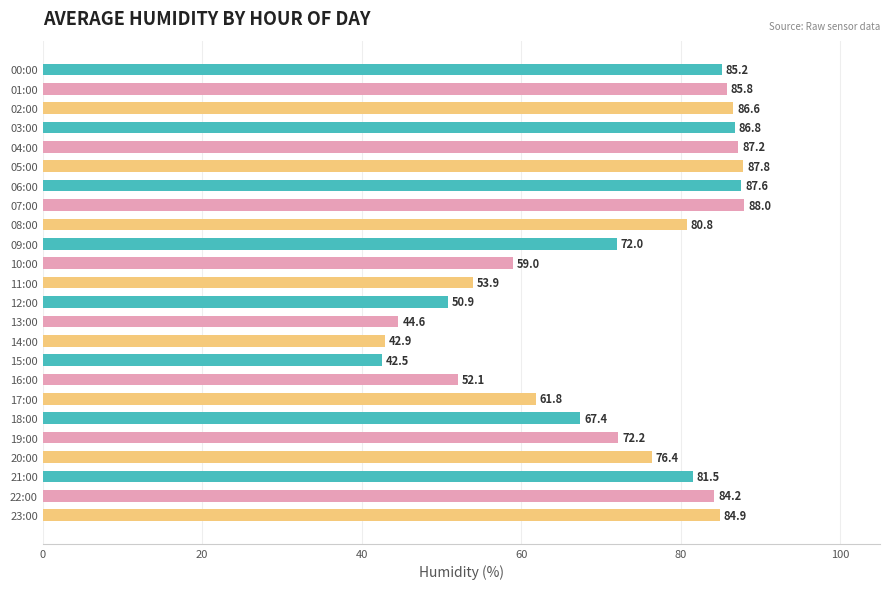

List the labels in order of value, largest first.

07:00, 05:00, 06:00, 04:00, 03:00, 02:00, 01:00, 00:00, 23:00, 22:00, 21:00, 08:00, 20:00, 19:00, 09:00, 18:00, 17:00, 10:00, 11:00, 16:00, 12:00, 13:00, 14:00, 15:00